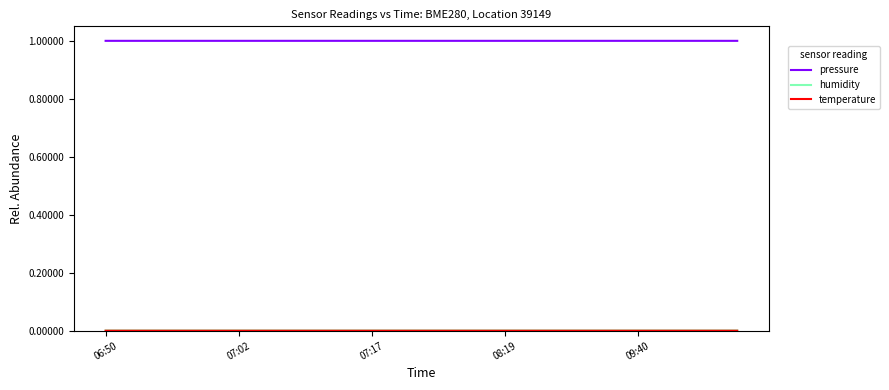

What is the maximum value shown in the chart?

1.0